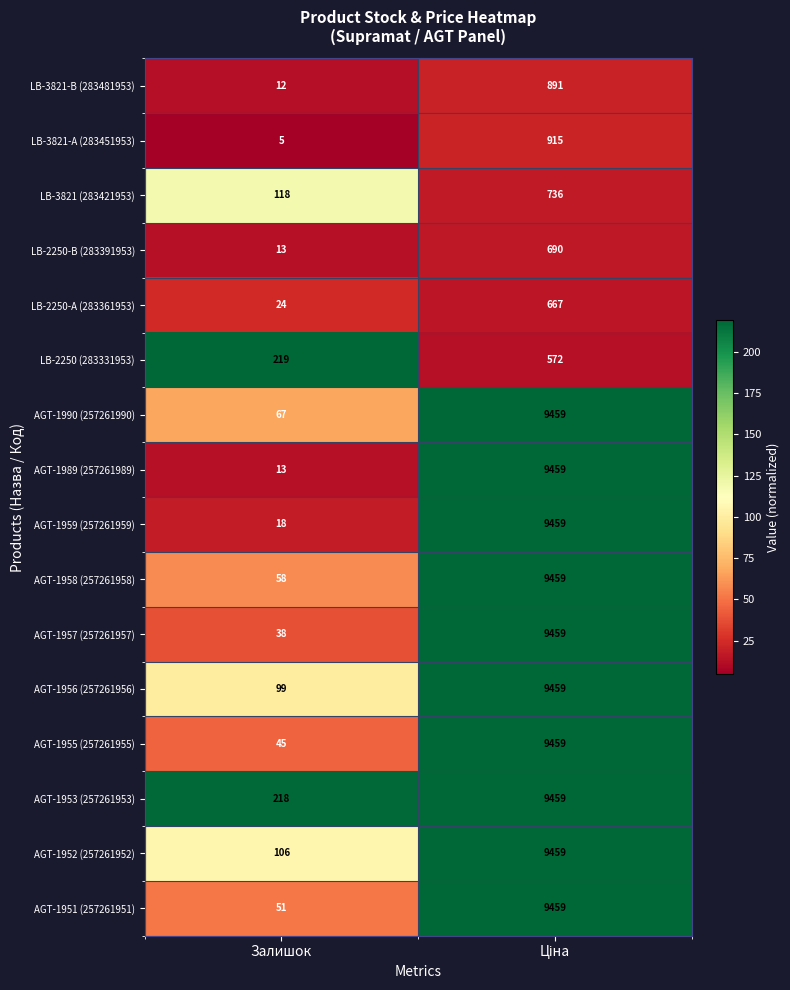

What is the difference between the highest and lowest values at Залишок?

214